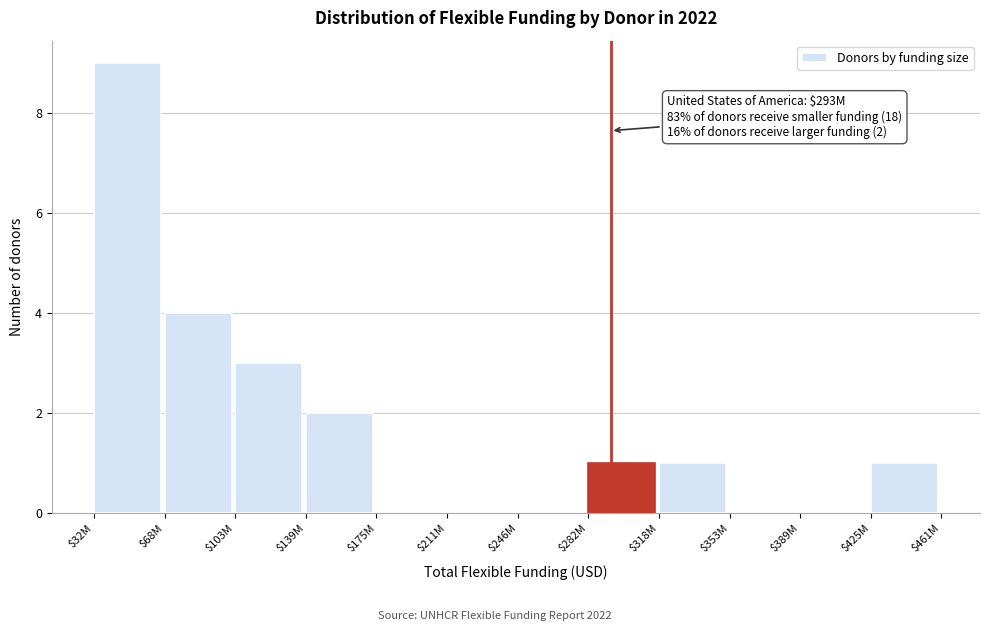

What is the sum of all values?

21